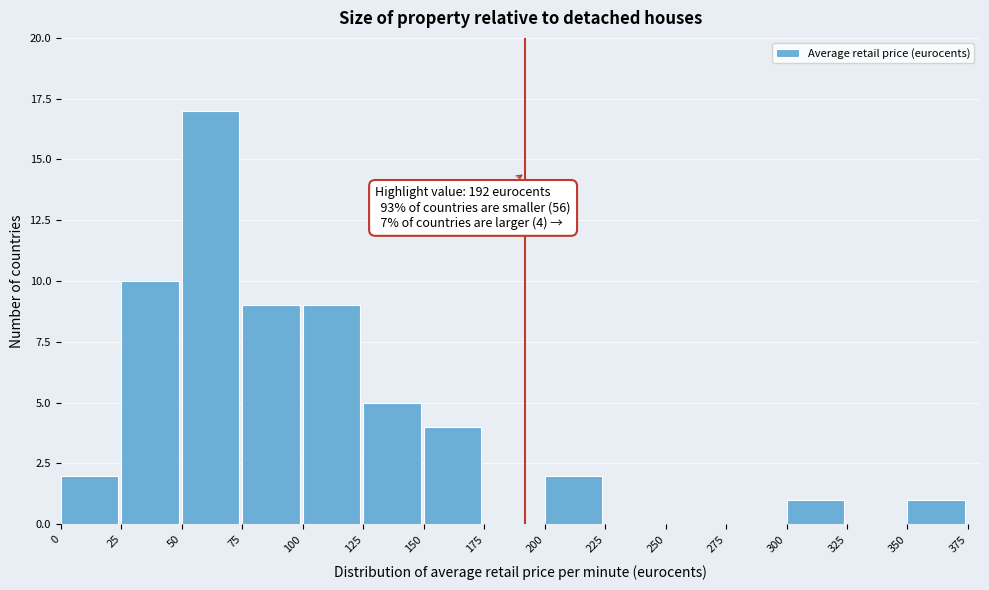

Which range on the x-axis has the tallest bar?

50 to 75